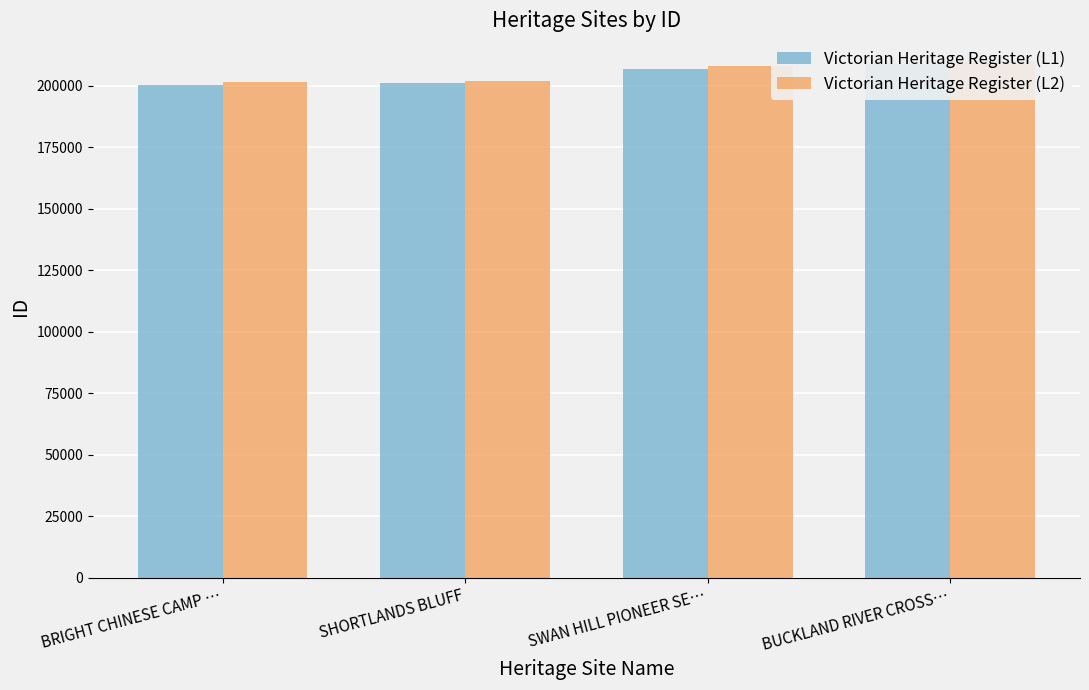

Reading left to right, what are all the values shown in this chart?

Victorian Heritage Register (L1): 200291	200972	206822	208911
Victorian Heritage Register (L2): 201291	201972	207822	209911